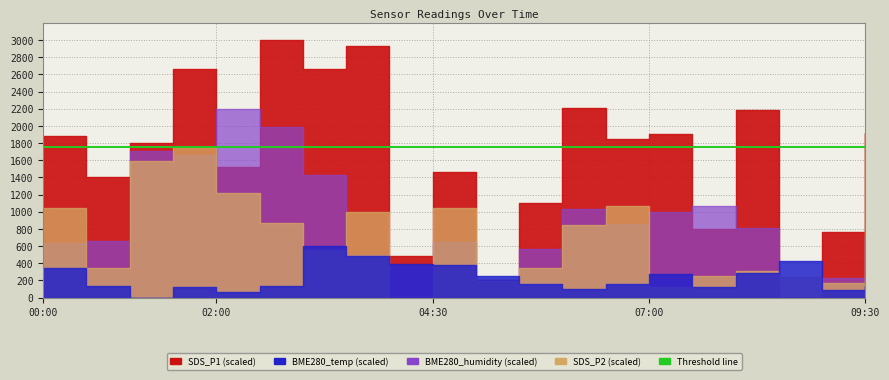

Which has a higher value, 08:30 or 05:30?

05:30